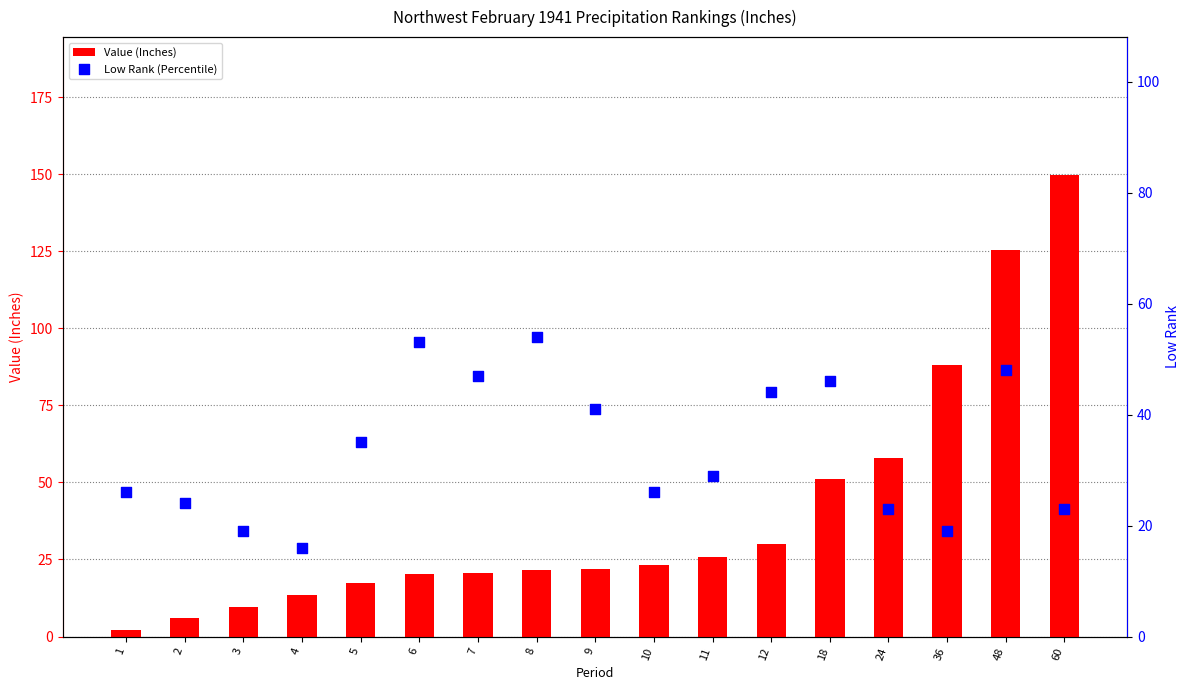

At how many categories does at least one series exceed 46?

8